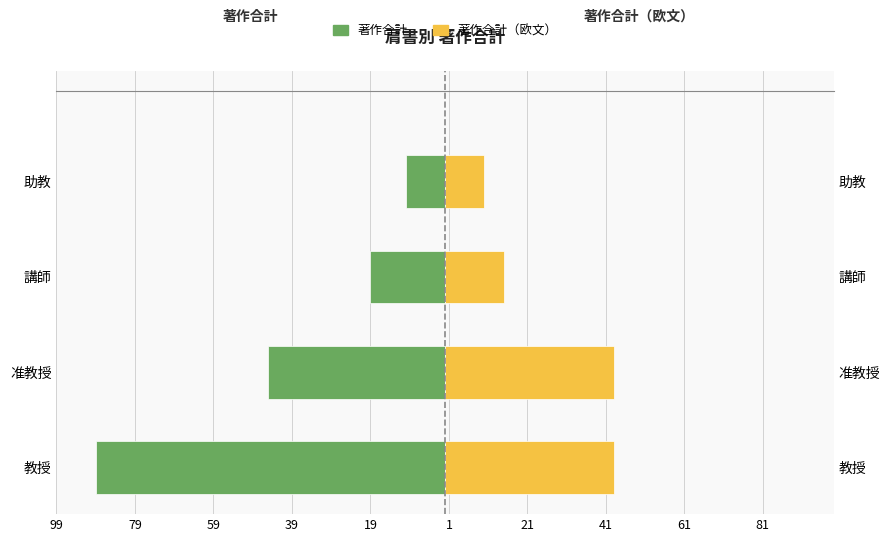

Is it true that 著作合計 equals -19 at 講師?

True